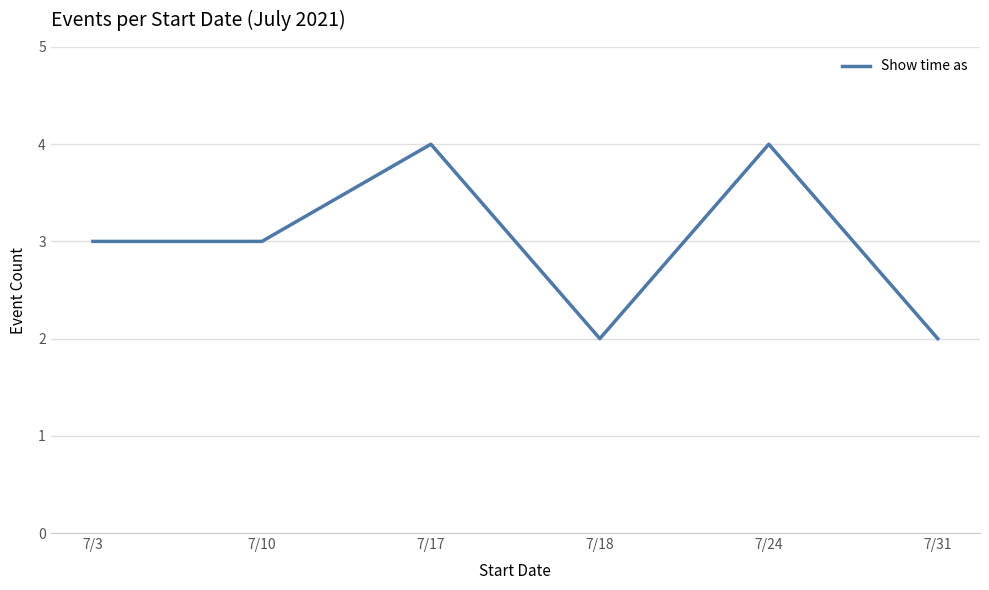

Between 7/17 and 7/18, which is larger?

7/17